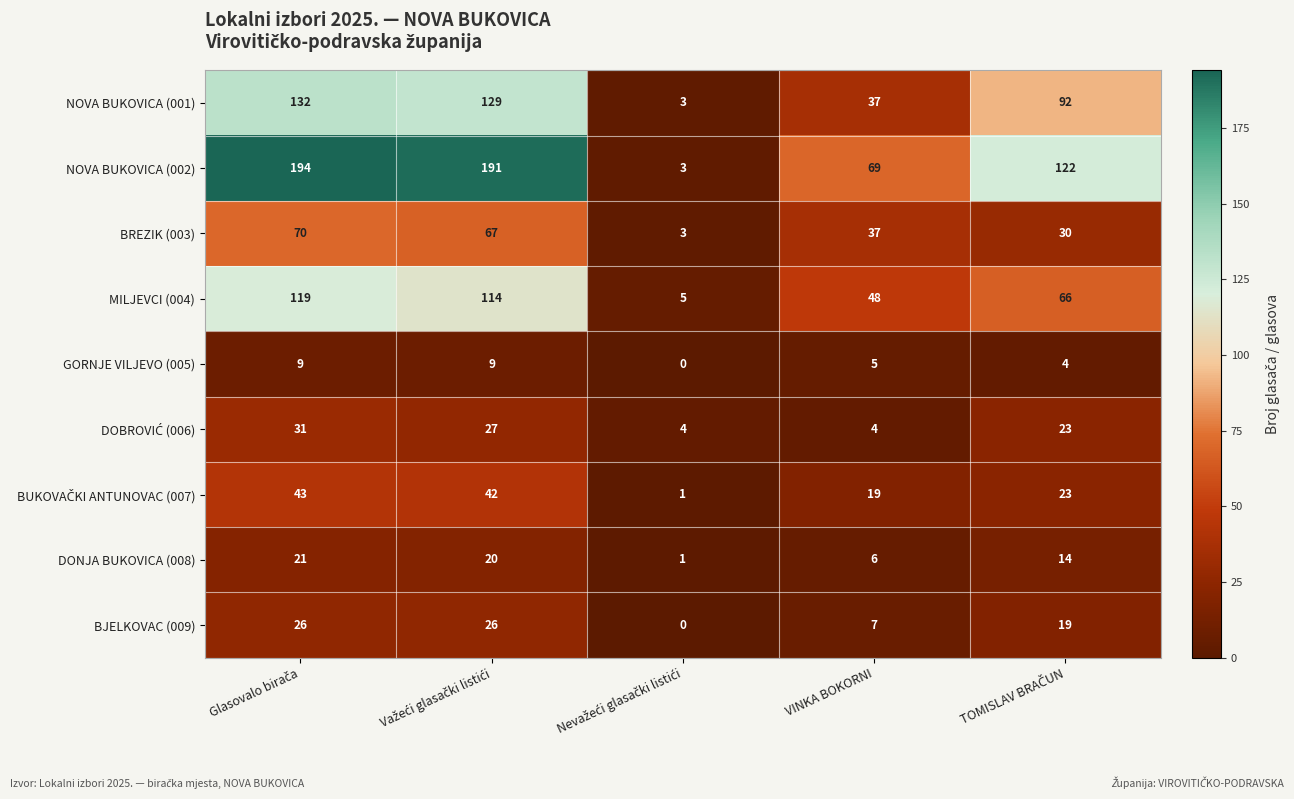

Which series has the largest total across all categories?

NOVA BUKOVICA (002)